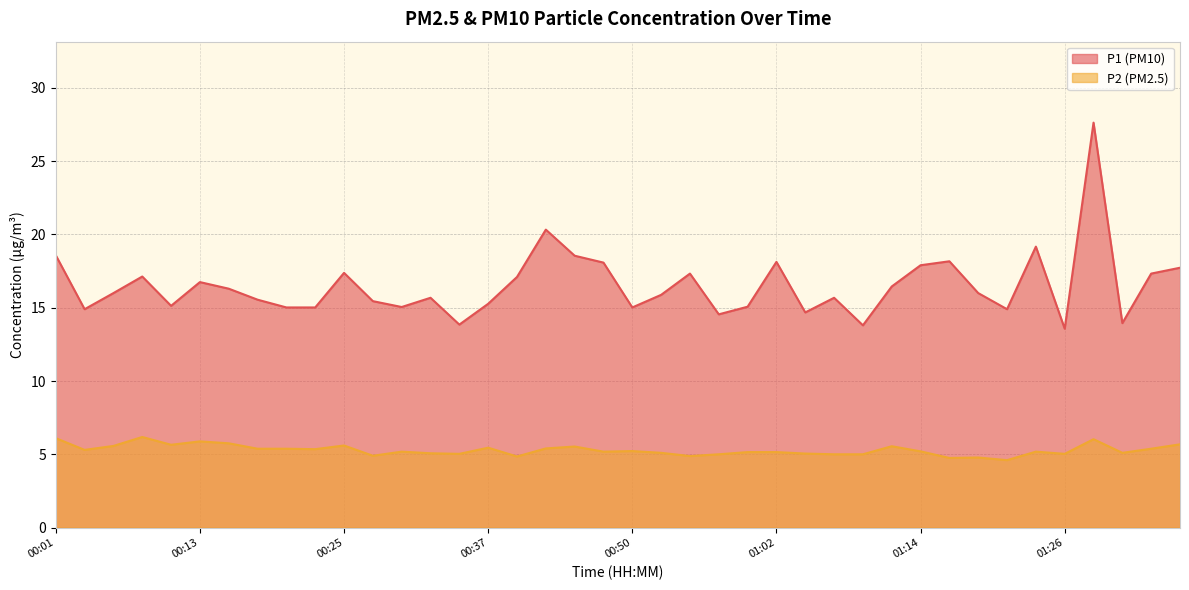

Which series has the largest total across all categories?

P1 (PM10)